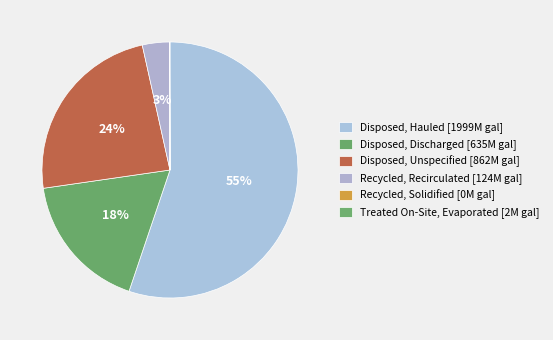

Does Recycled, Recirculated account for over 50% of the chart?

No